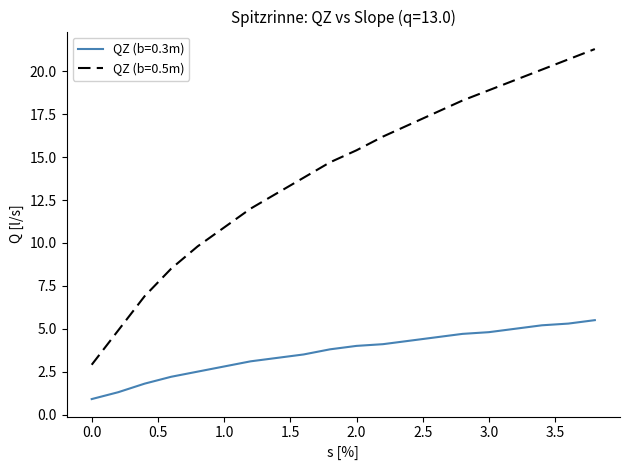

What is the difference between the maximum and minimum values in the QZ (b=0.5m) series?

18.4